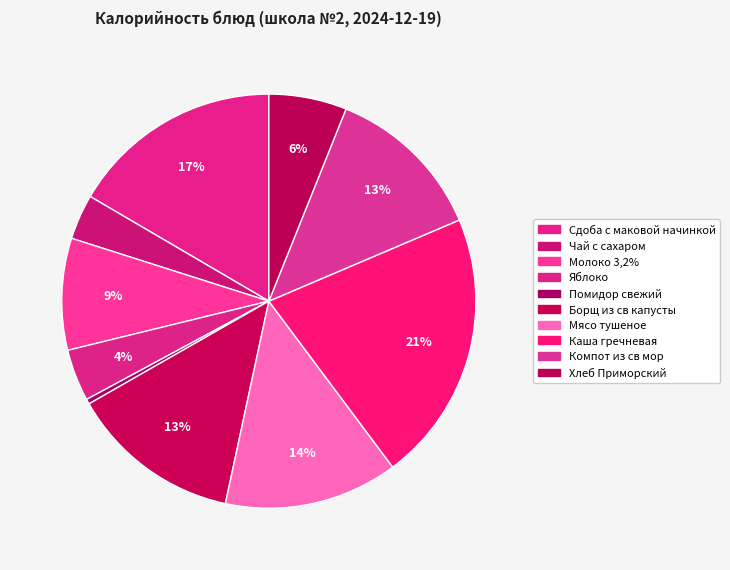

How many segments does this pie chart have?

10